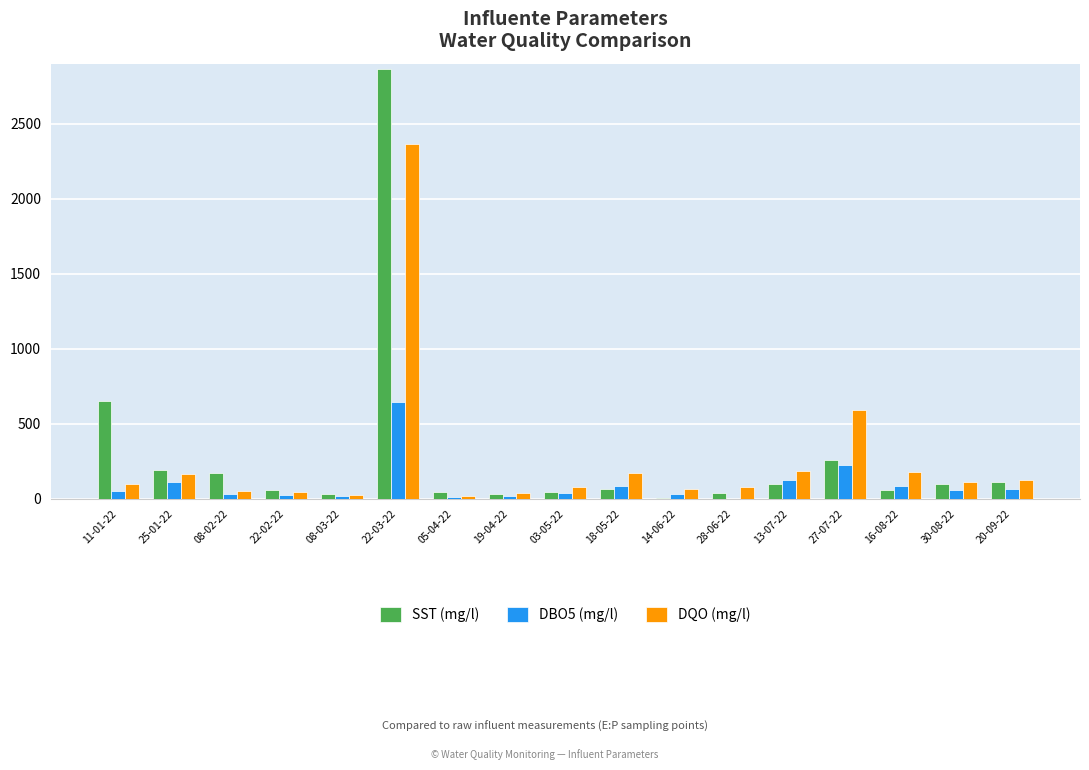

Are the bars grouped side by side (vs. stacked)?

Yes